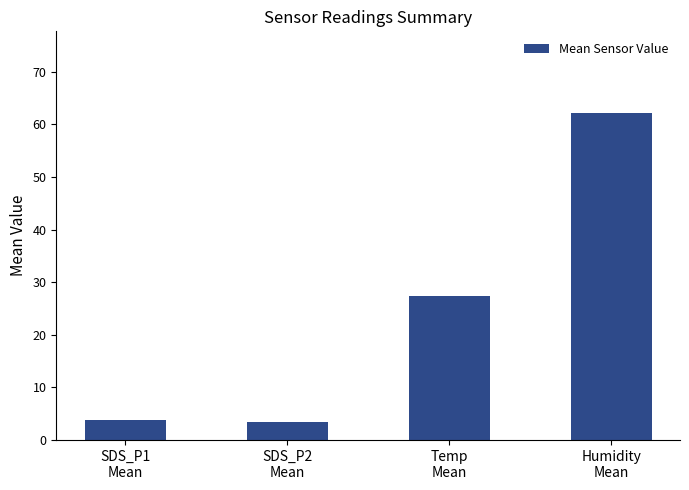

What is the difference between the second highest and second lowest values?

23.7